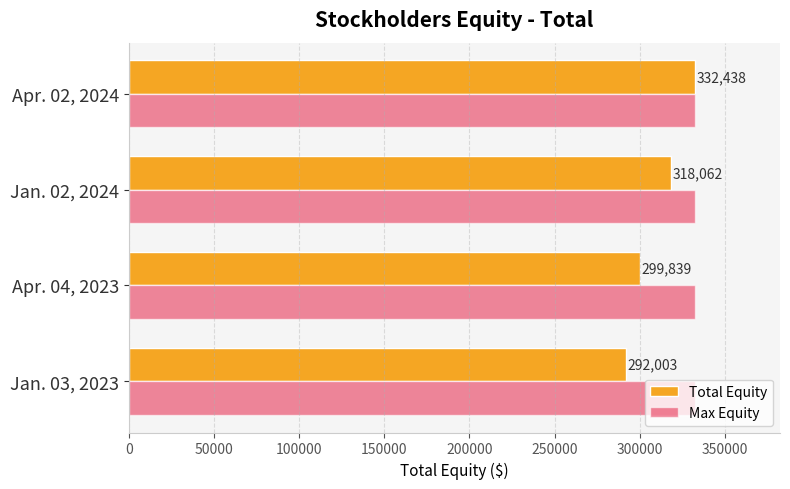

What is the sum of the Total Equity values at Jan. 03, 2023 and Apr. 04, 2023?

591842